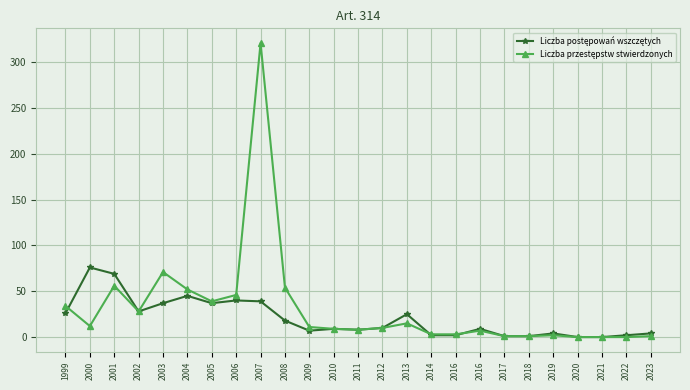

Which has a higher value, 2022 or 2000?

2000